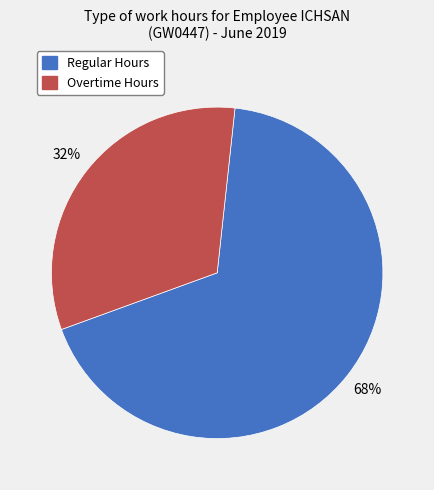

To the nearest percent, what is the average slice percentage?

50%